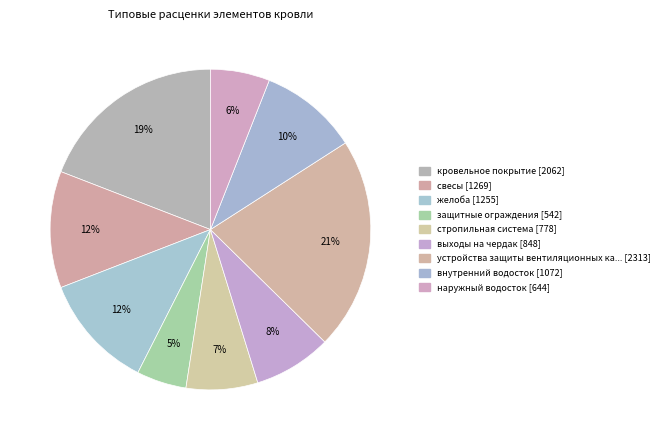

How many slices are in this pie chart?

9